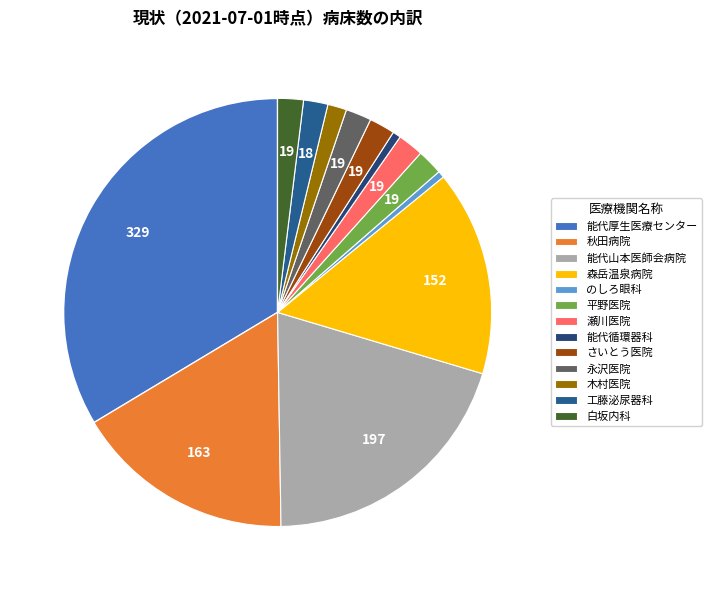

How many slices are in this pie chart?

13